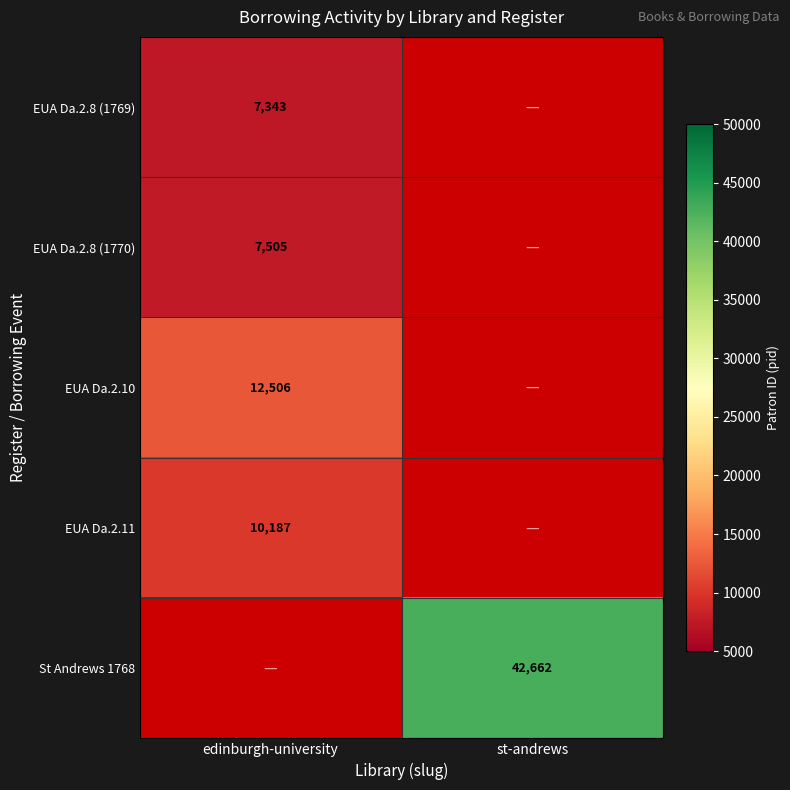

Is the value of EUA Da.2.11 at edinburgh-university greater than the value of St Andrews 1768 at st-andrews?

No